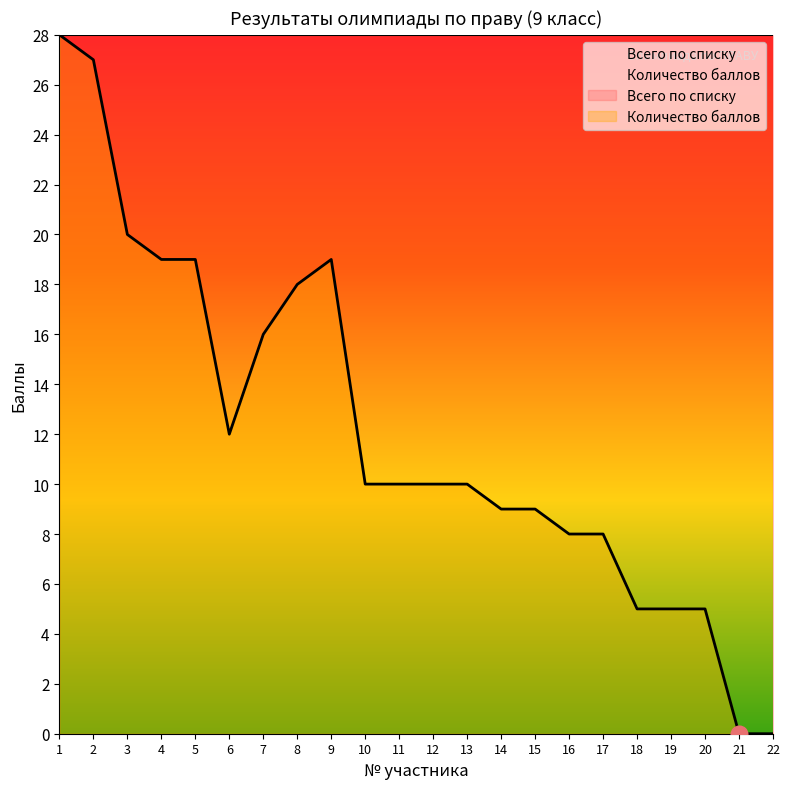

Which label corresponds to the smallest value in the chart?

21